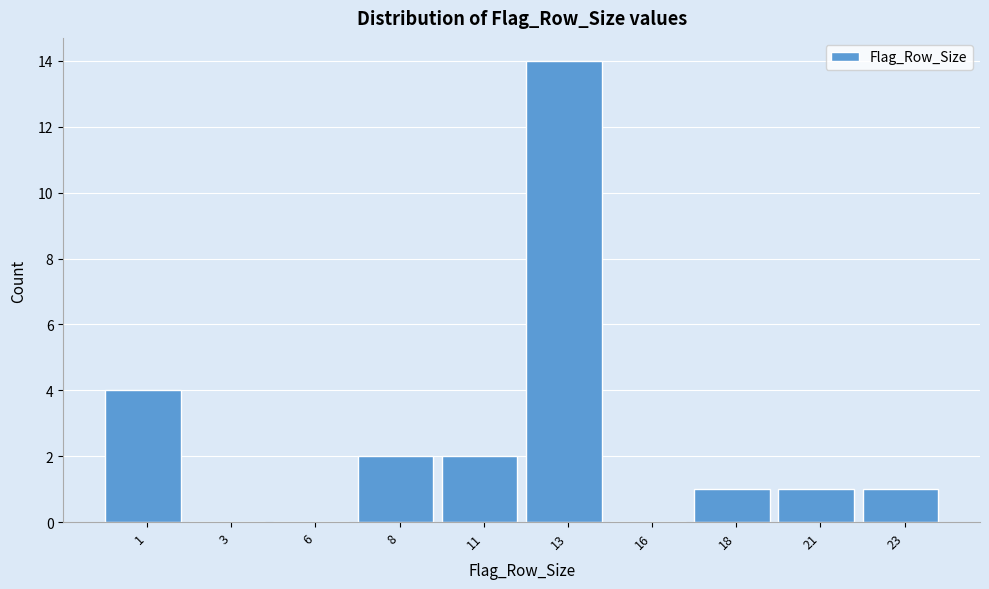

Reading right to left, what are all the values shown in this chart?

23=1	21=1	18=1	16=0	13=14	11=2	8=2	6=0	3=0	1=4